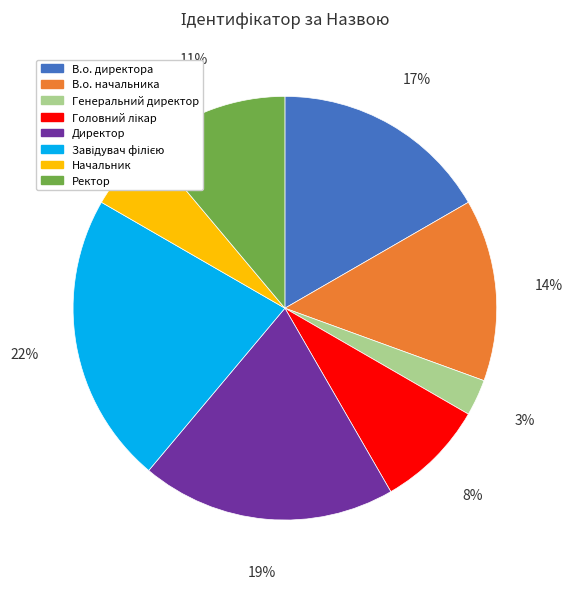

To the nearest percent, what is the average slice percentage?

12%